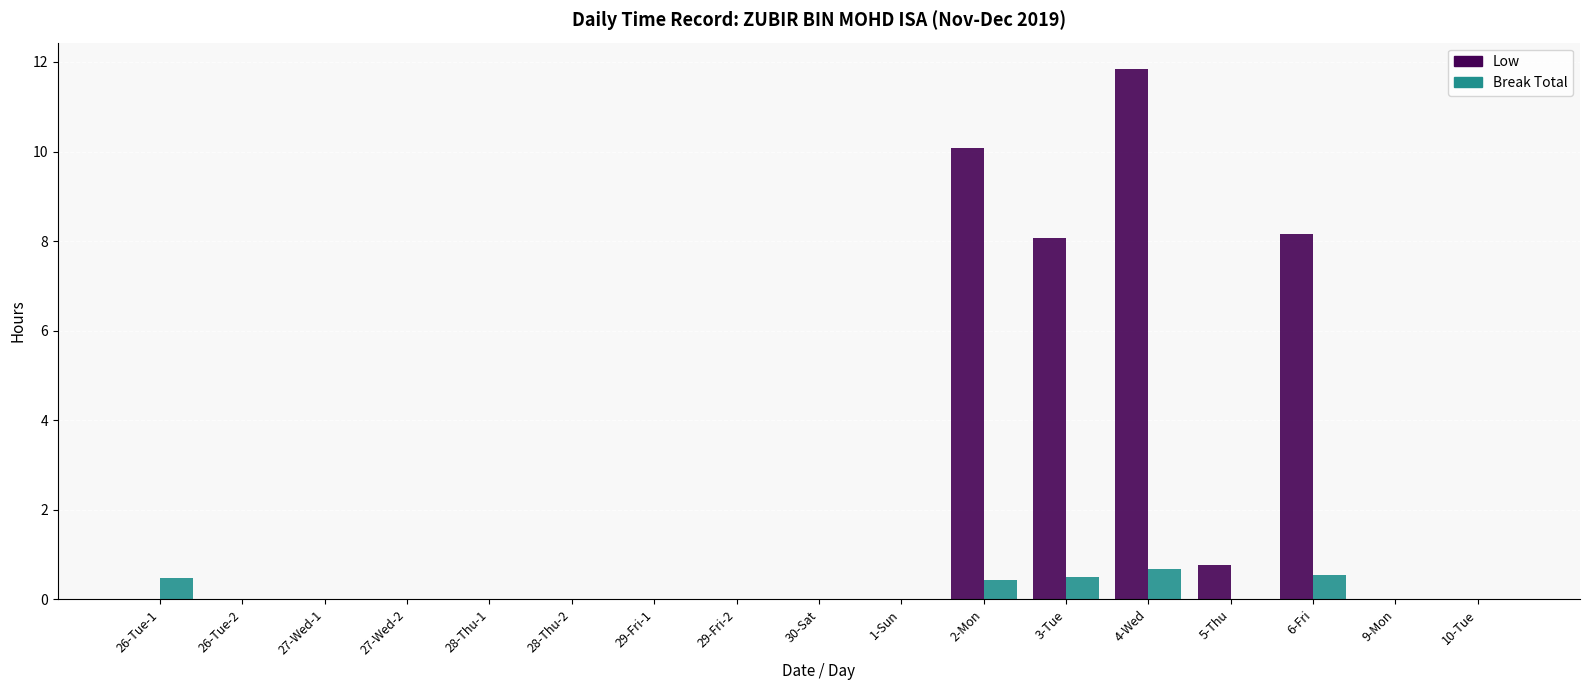

True or false: Break Total has a value of 0.0 at 5-Thu.

True